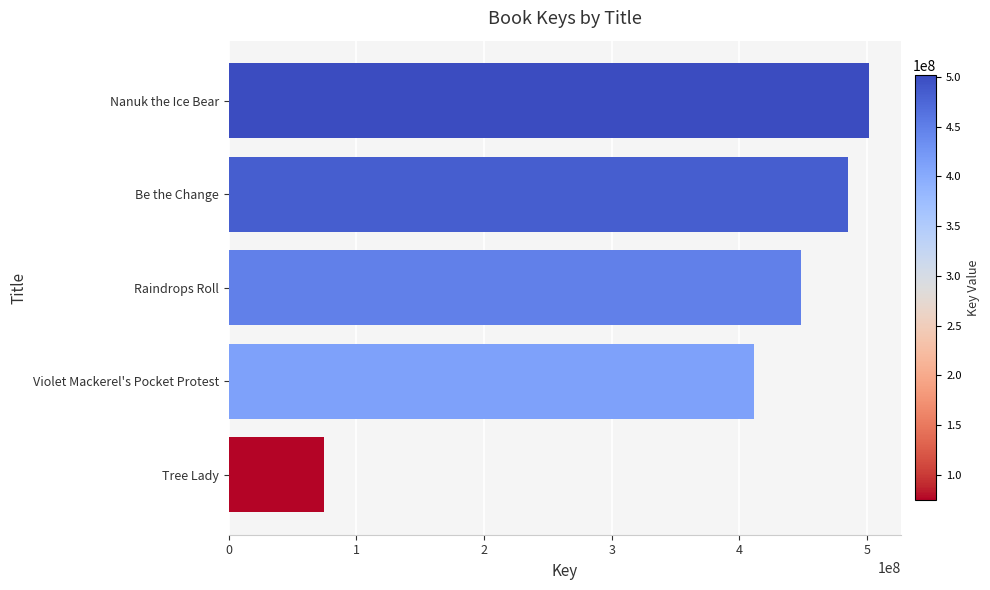

What is the sum of the values at Be the Change and Tree Lady?

559359135